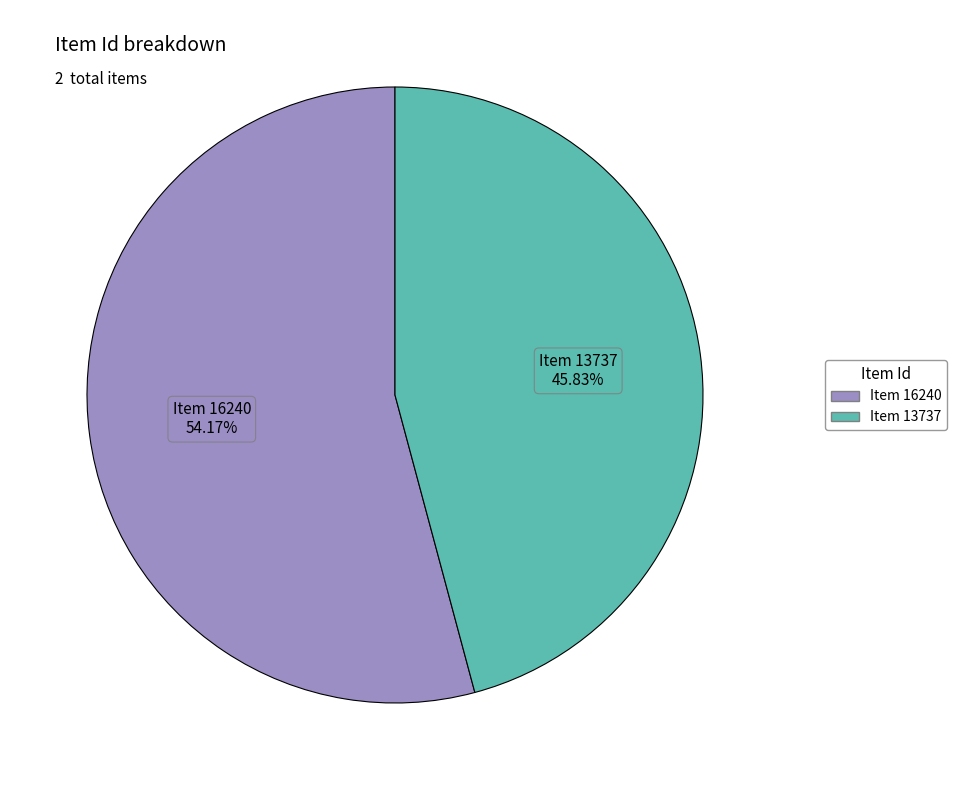

Does any single category account for the majority?

Yes